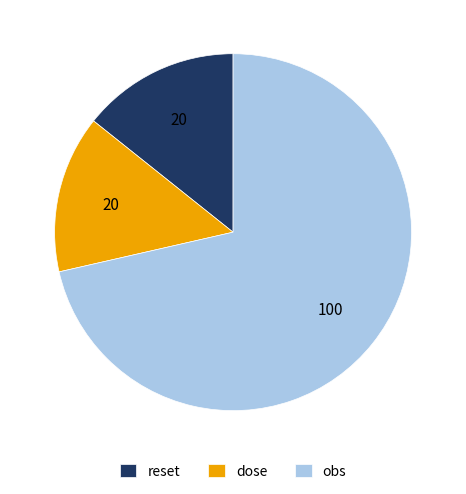

Do dose and obs together represent more than half of the pie?

Yes